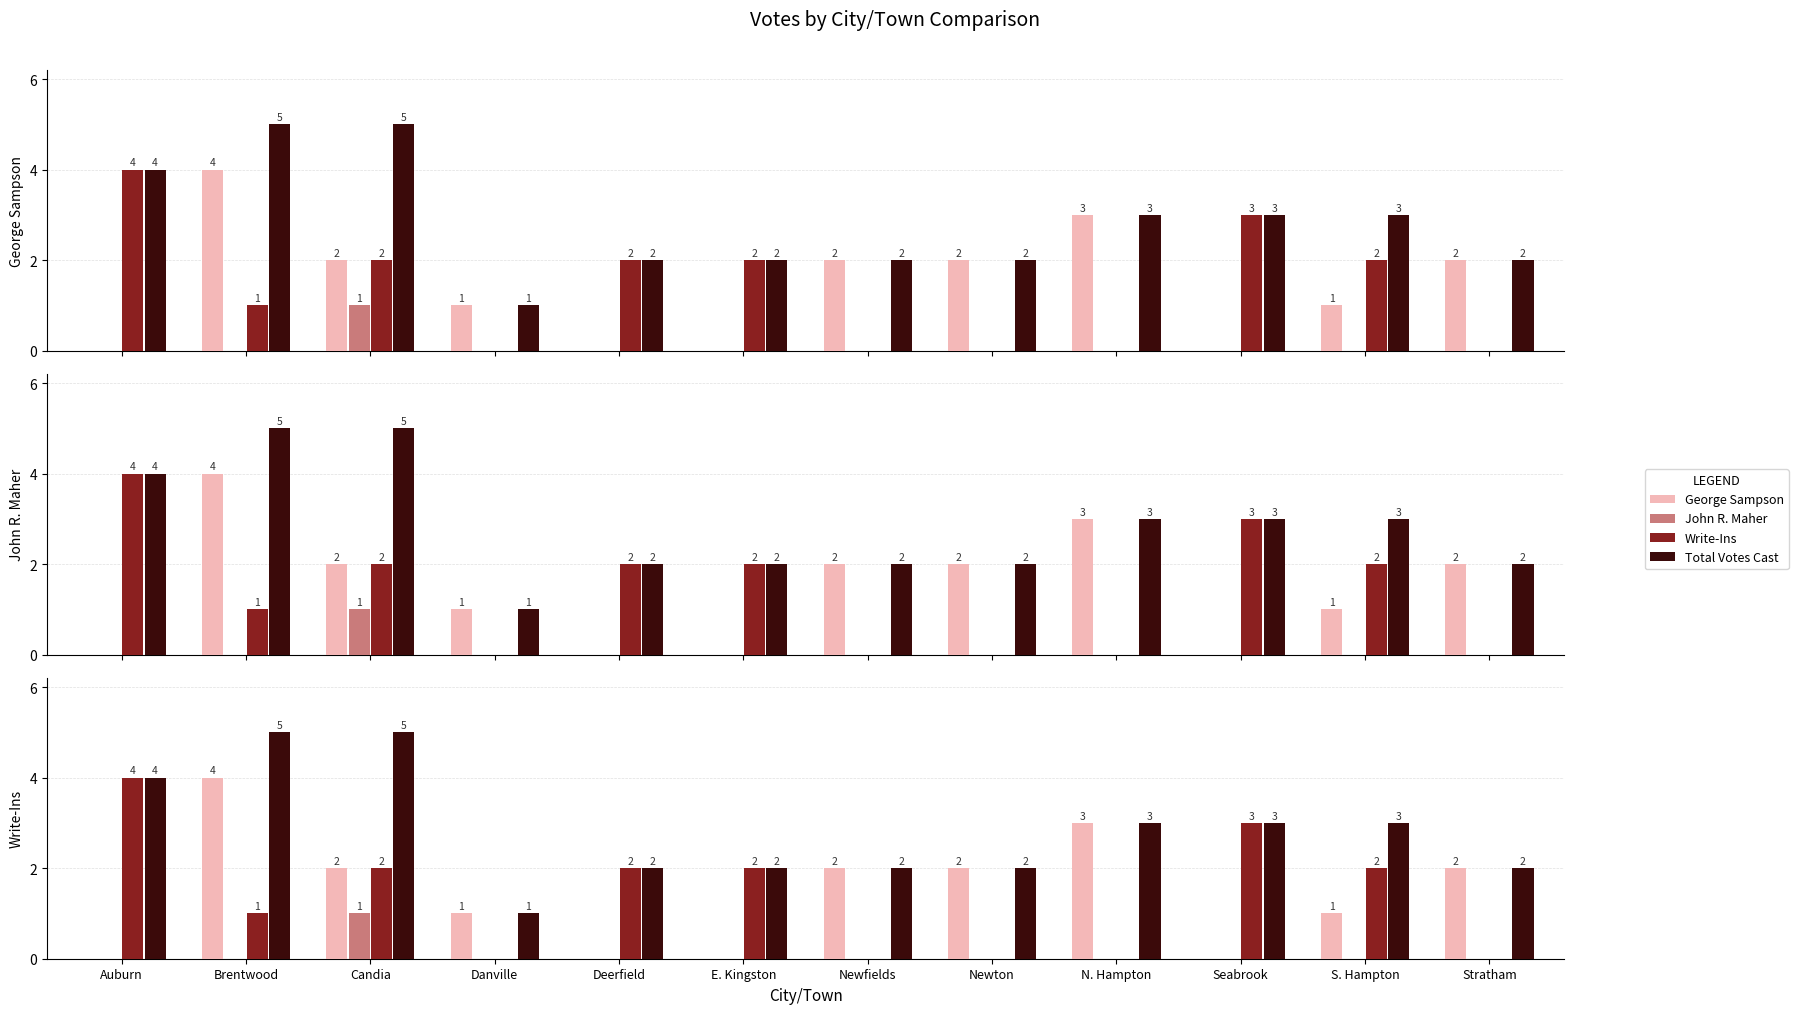

Reading left to right, list all the values displayed in this chart.

George Sampson: 0	4	2	1	0	0	2	2	3	0	1	2
John R. Maher: 0	0	1	0	0	0	0	0	0	0	0	0
Write-Ins: 4	1	2	0	2	2	0	0	0	3	2	0
Total Votes Cast: 4	5	5	1	2	2	2	2	3	3	3	2